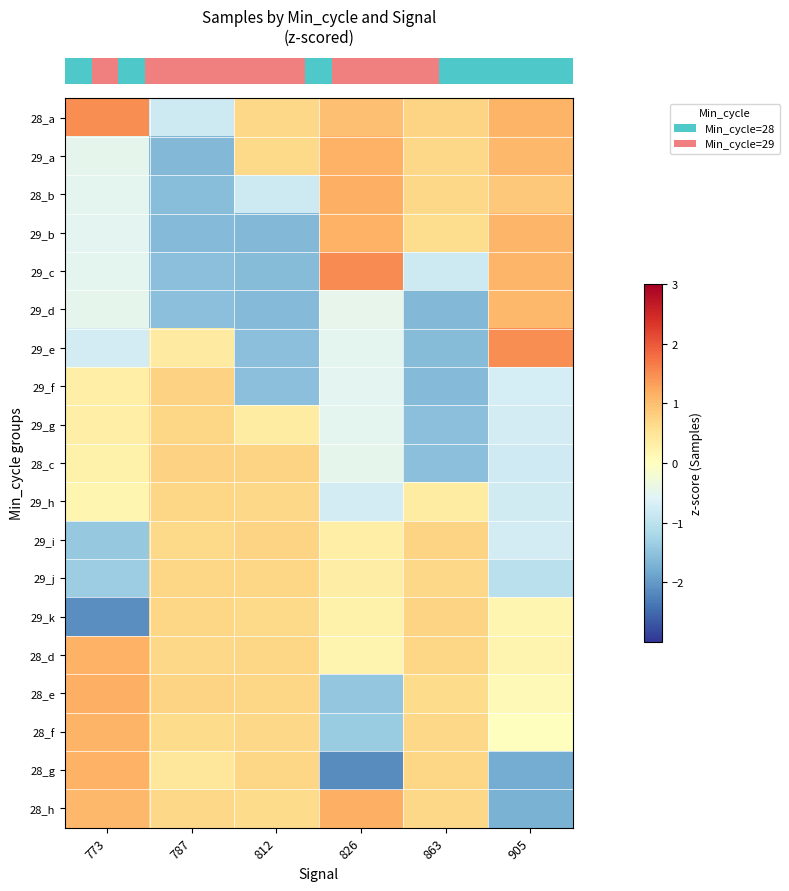

At which category is the sum across all series the highest?

812